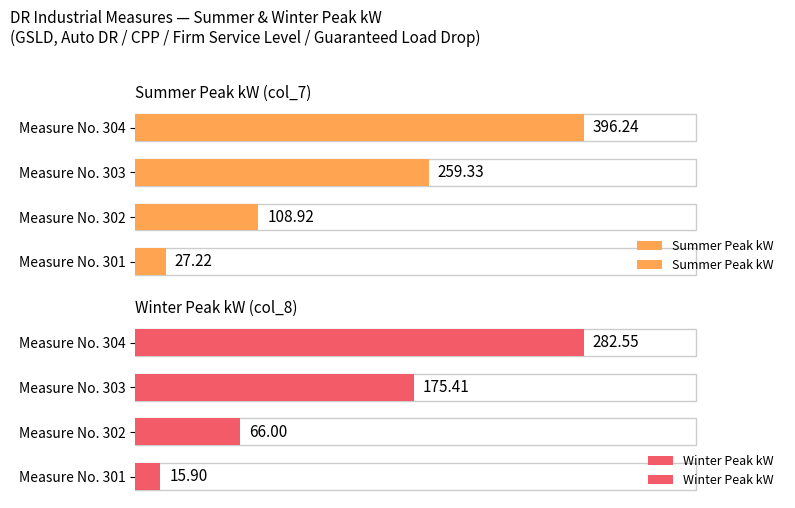

What are all the series names shown in the legend?

Summer Peak kW, Winter Peak kW